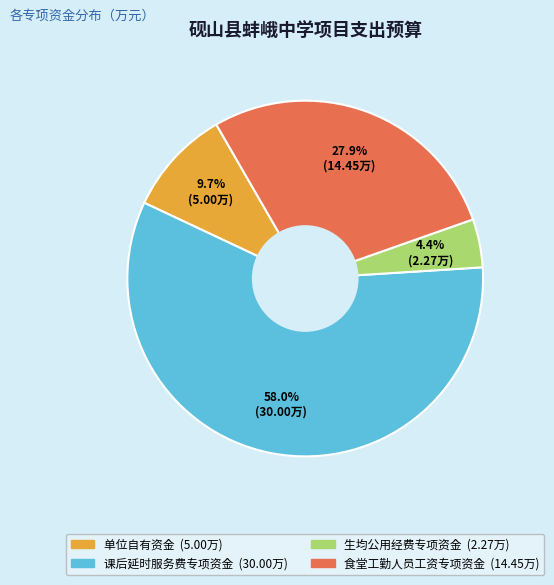

Rank the categories by value from lowest to highest.

生均公用经费专项资金, 单位自有资金, 食堂工勤人员工资专项资金, 课后延时服务费专项资金